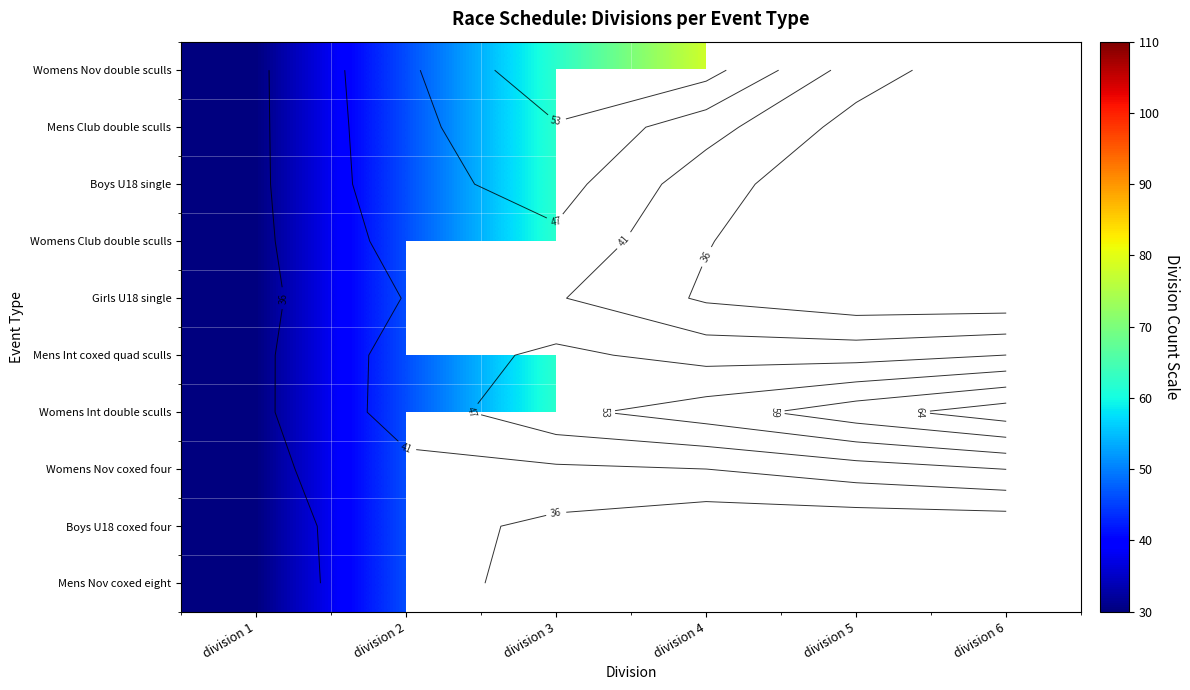

Rank the series by their maximum value, from lowest to highest.

Girls U18 single, Womens Nov coxed four, Boys U18 coxed four, Mens Nov coxed eight, Mens Club double sculls, Boys U18 single, Womens Club double sculls, Mens Int coxed quad sculls, Womens Nov double sculls, Womens Int double sculls